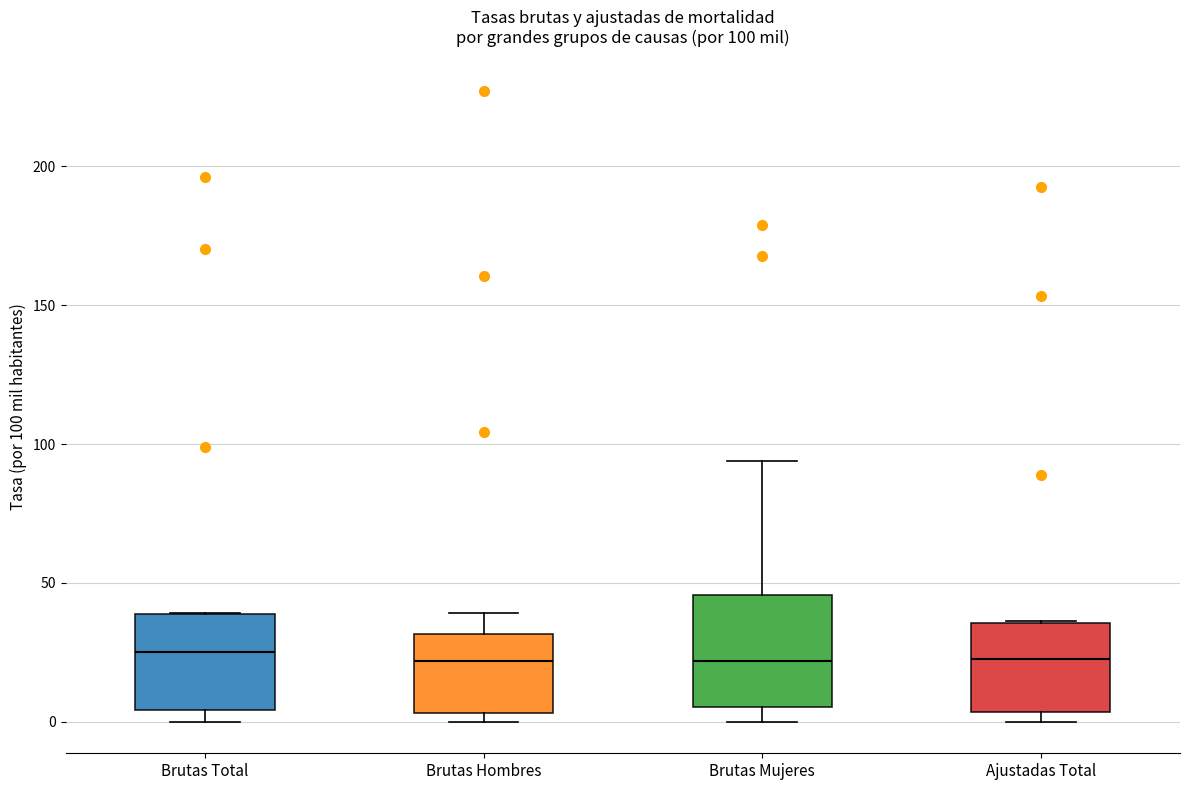

Comparing the boxes themselves (not the whiskers), which one is the tallest?

Brutas Mujeres